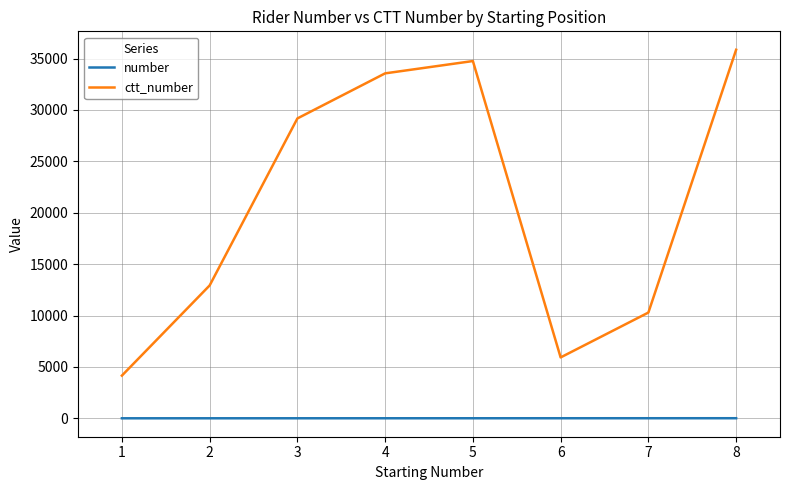

What is the average value of the ctt_number series?

20832